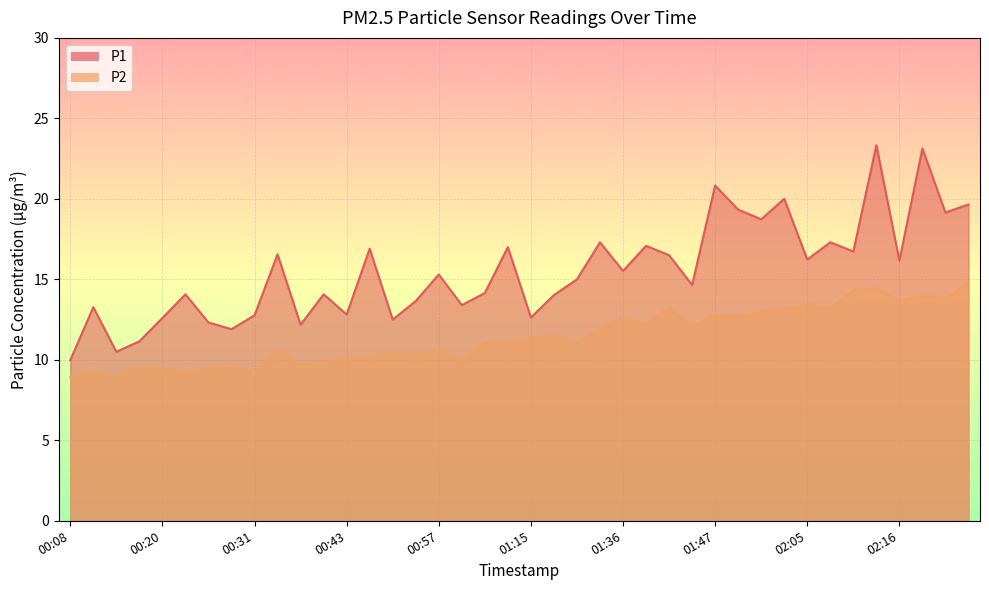

Is it true that P1 equals 16.2 at 02:16?

True